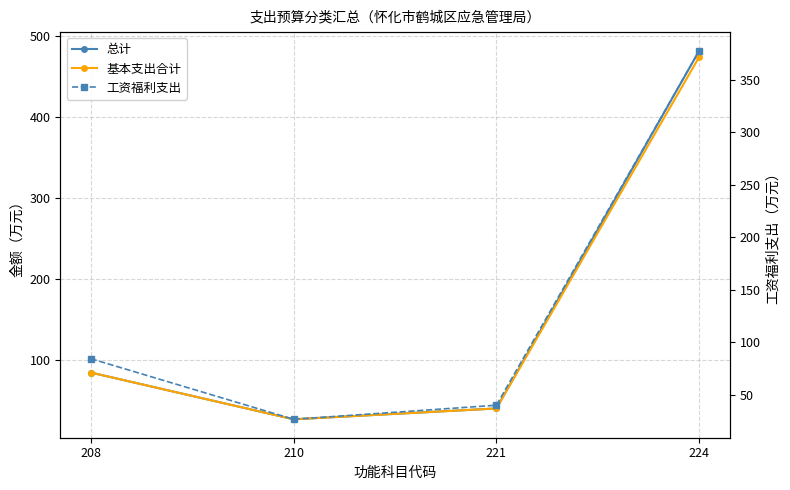

The value of 基本支出合计 at 221 is 40.1. True or false?

True